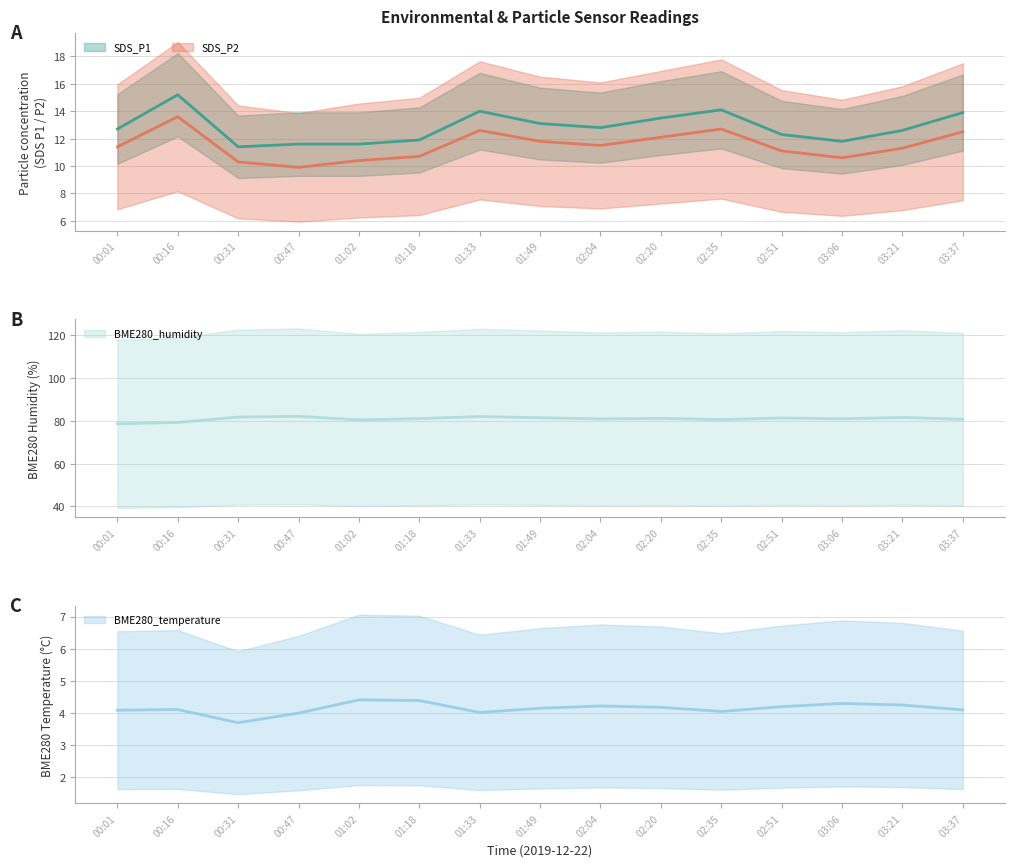

Which has a higher value, 01:02 or 02:51?

02:51